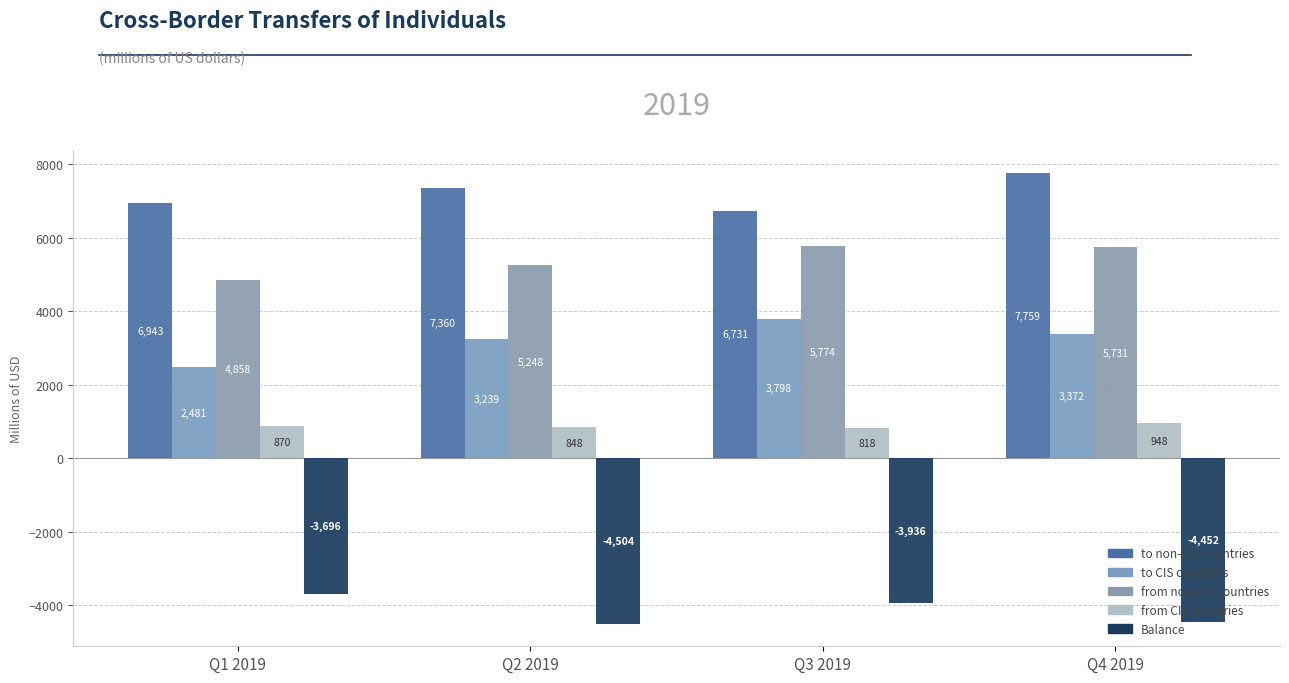

What is the label of the 3rd bar from the left?

Q3 2019